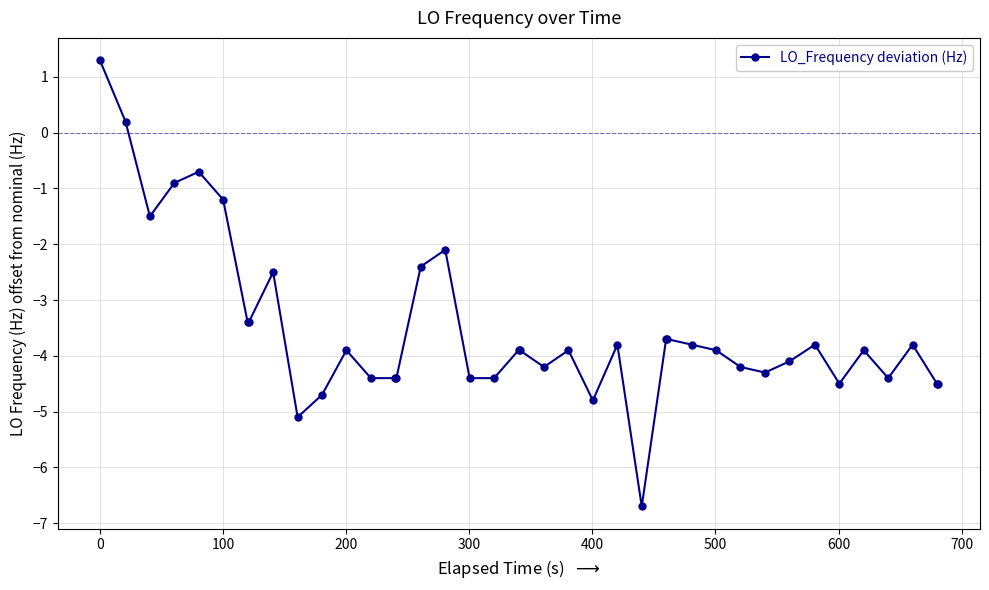

How many values exceed -3?

9